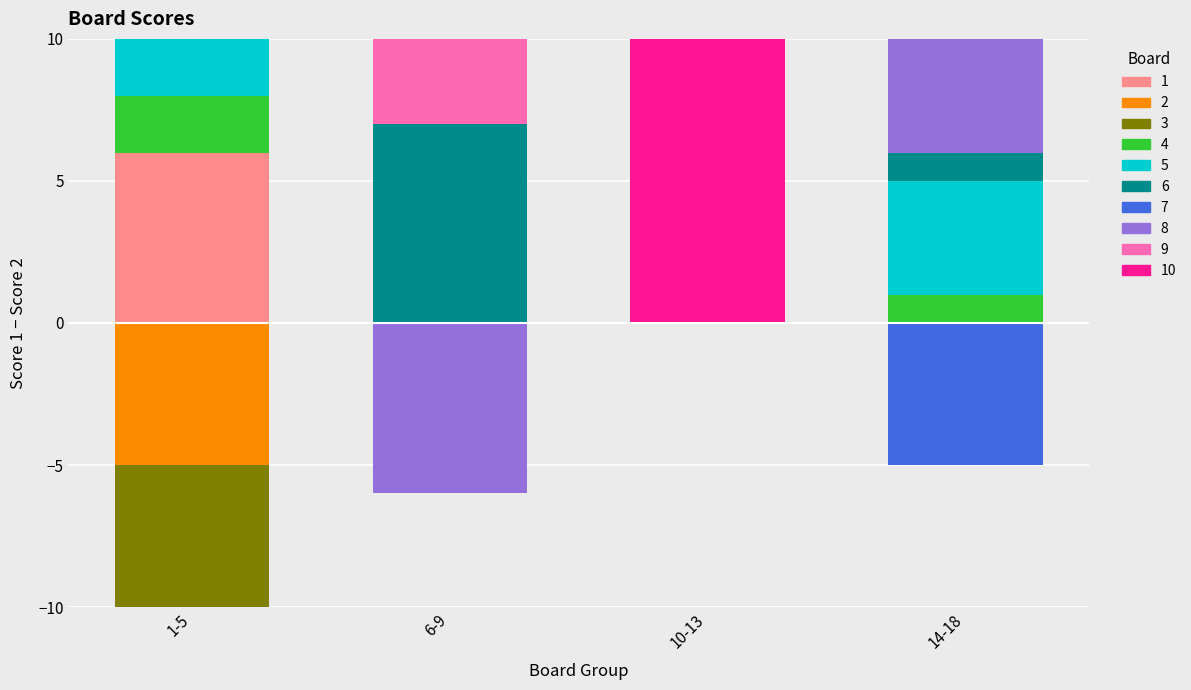

Are the bars horizontal?

No